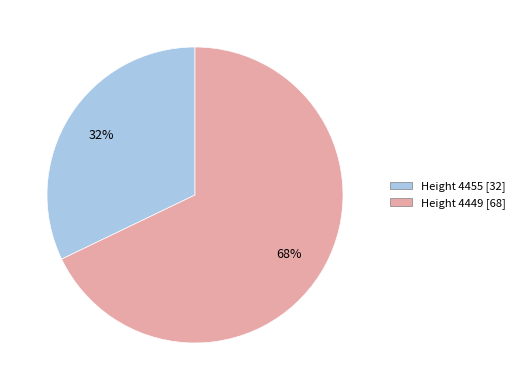

Which category accounts for the majority?

Height 4449 [68]